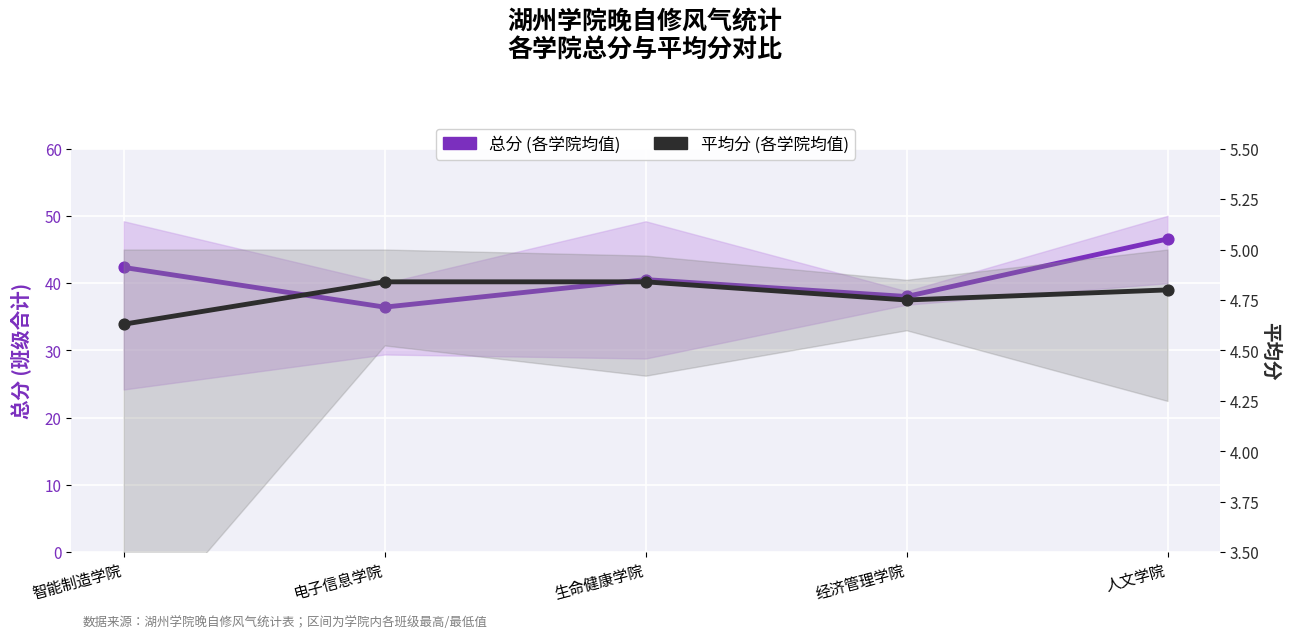

At which category is the sum across all series the highest?

人文学院